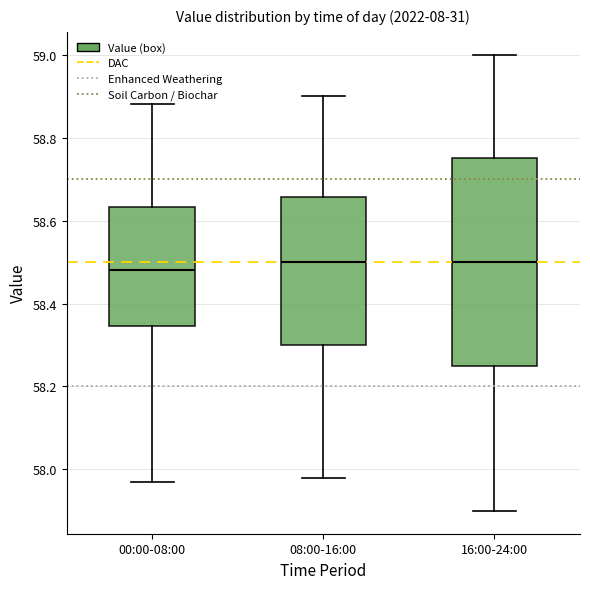

Which box is the tallest, from its lower edge to its upper edge?

16:00-24:00